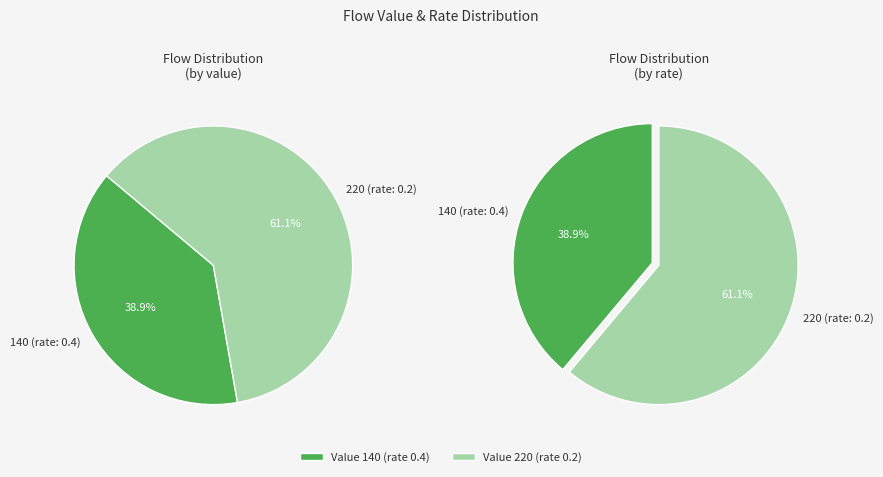

Which category has the smallest portion of the pie?

140